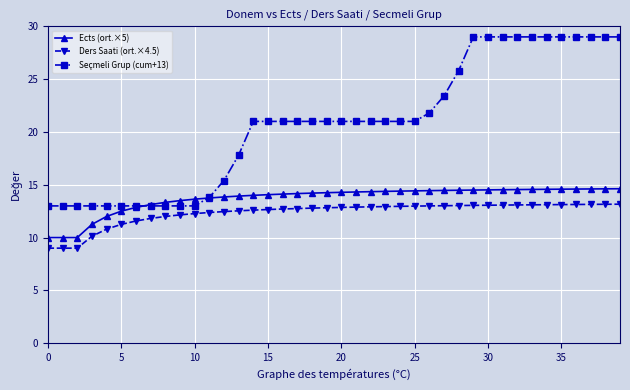

What is the maximum value shown in the chart?

29.0